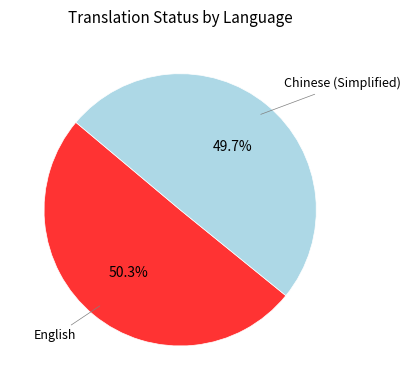

Is there any slice that represents more than half of the pie?

Yes